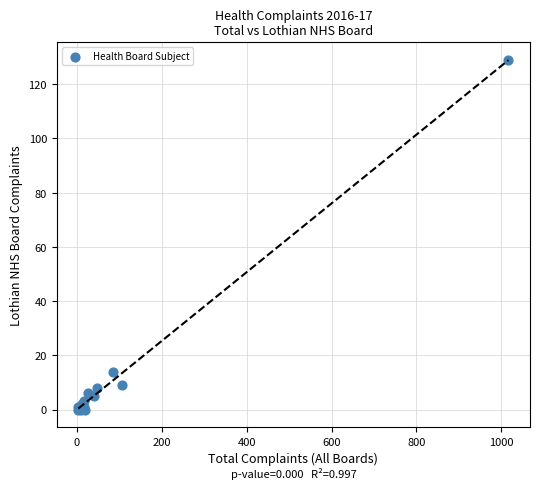

What Y value in the scatter plot is closest to 64?

14